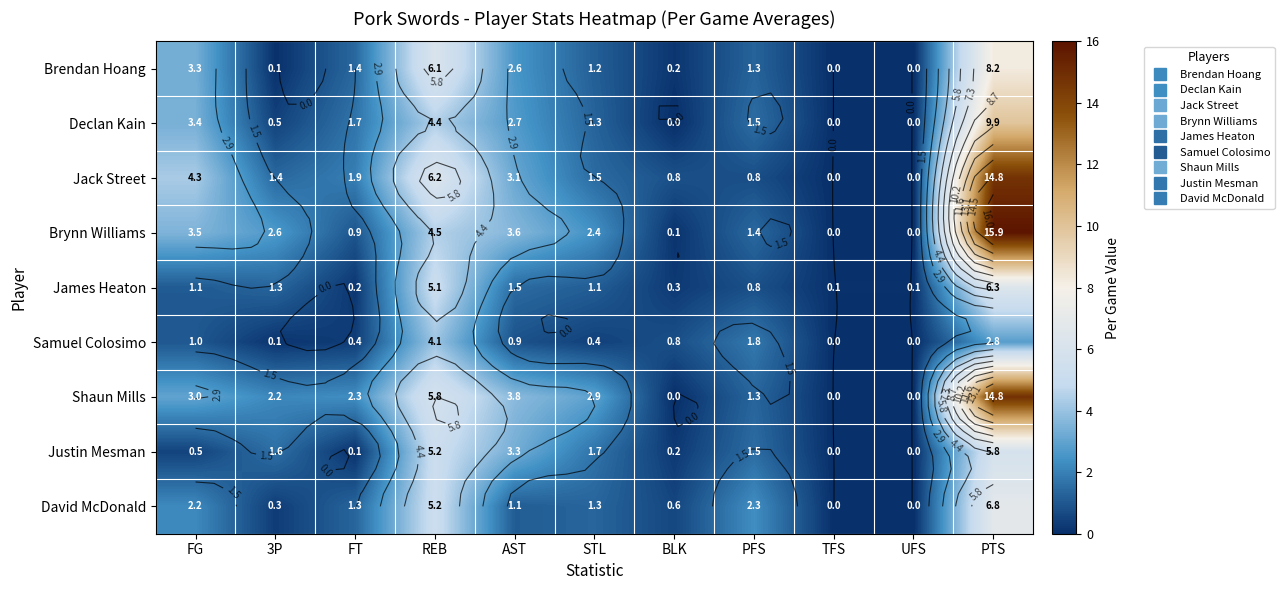

The Brendan Hoang series shows 0.0 at 3P. True or false?

False